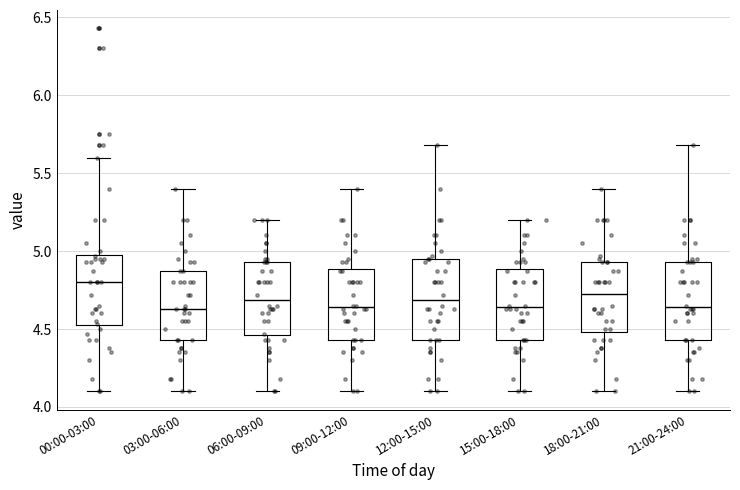

Reading left to right, read every box against the y-axis: the position of its median line, the range the box covers, and the ends of its whiskers. The values are not printed on the chart, so give them approximately, as read against the axis.

00:00-03:00: median 4.80, box 4.50 to 5.00, whiskers 4.10 to 5.60
03:00-06:00: median 4.65, box 4.45 to 4.85, whiskers 4.10 to 5.40
06:00-09:00: median 4.70, box 4.45 to 4.95, whiskers 4.10 to 5.20
09:00-12:00: median 4.65, box 4.45 to 4.90, whiskers 4.10 to 5.40
12:00-15:00: median 4.70, box 4.45 to 4.95, whiskers 4.10 to 5.70
15:00-18:00: median 4.65, box 4.45 to 4.90, whiskers 4.10 to 5.20
18:00-21:00: median 4.75, box 4.50 to 4.95, whiskers 4.10 to 5.40
21:00-24:00: median 4.65, box 4.45 to 4.95, whiskers 4.10 to 5.70